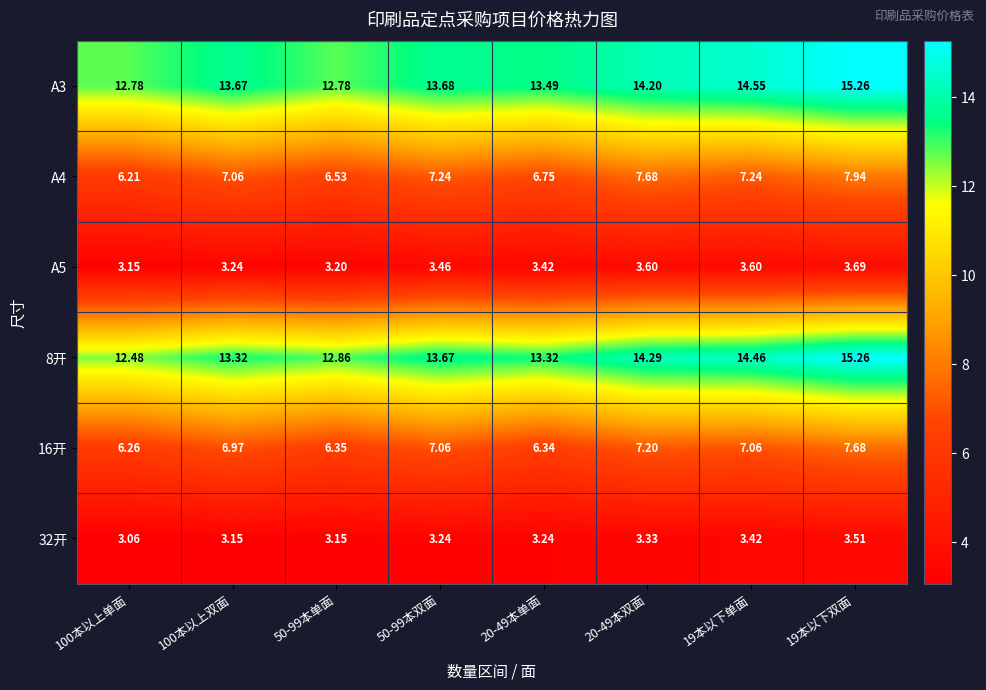

Is the value of 8开 at 50-99本双面 greater than the value of 16开 at 50-99本双面?

Yes